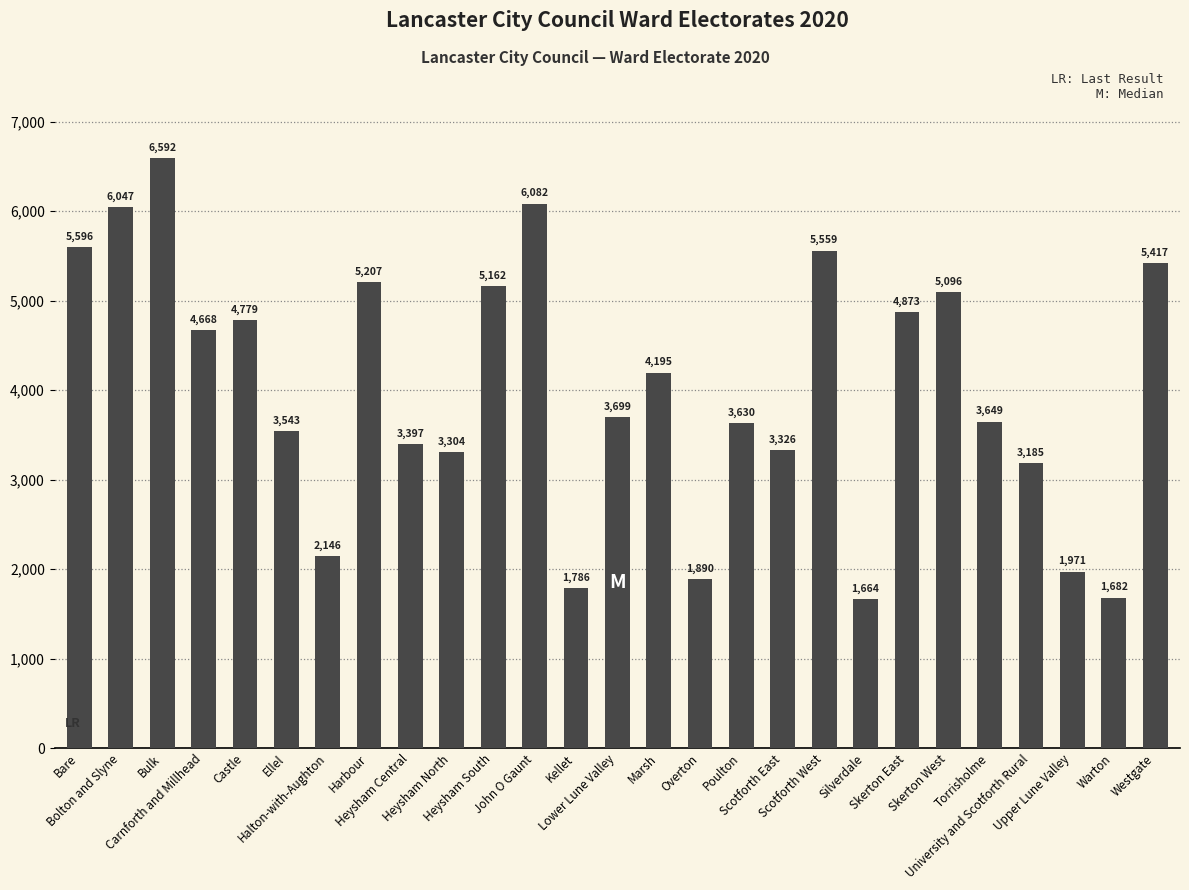

The chart shows a value of 5096 at Skerton West. True or false?

True